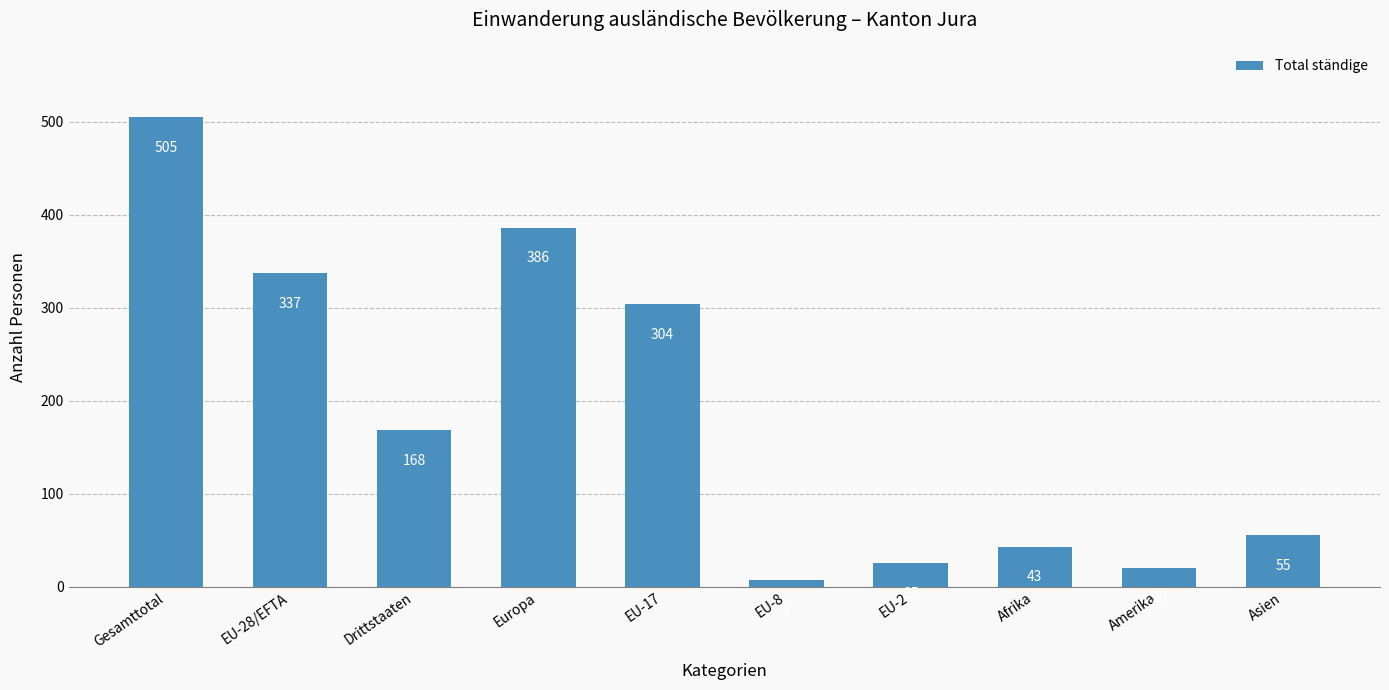

What is the value of the 8th bar from the left?

43